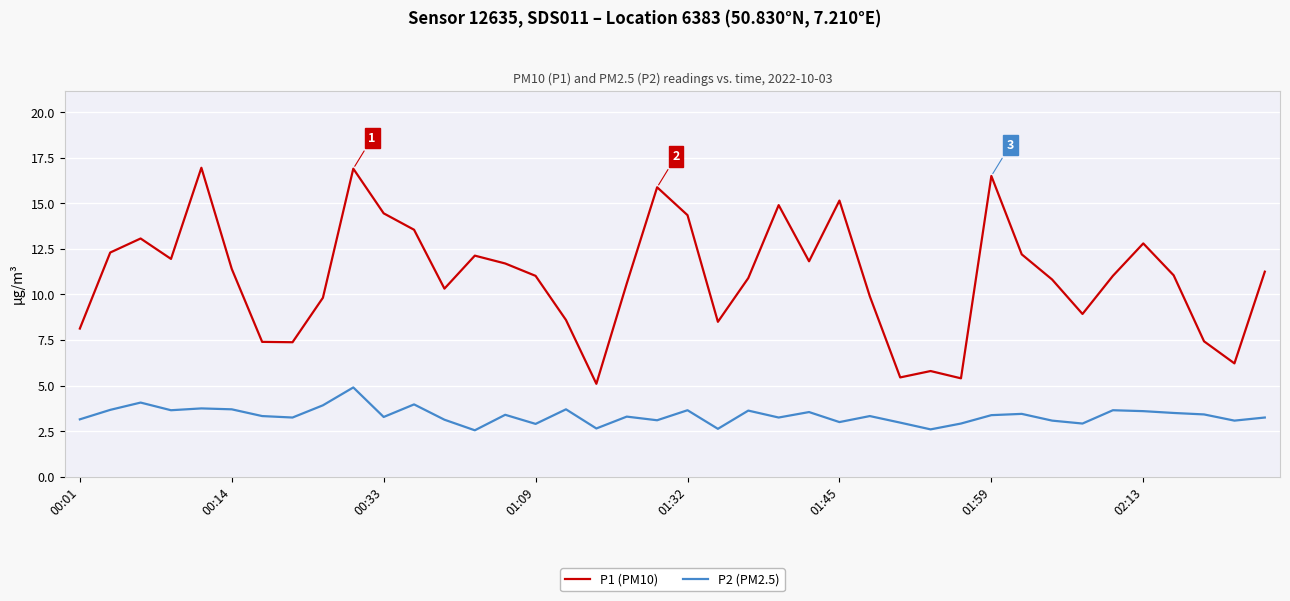

Rank the series by their average value, from lowest to highest.

P2 (PM2.5), P1 (PM10)